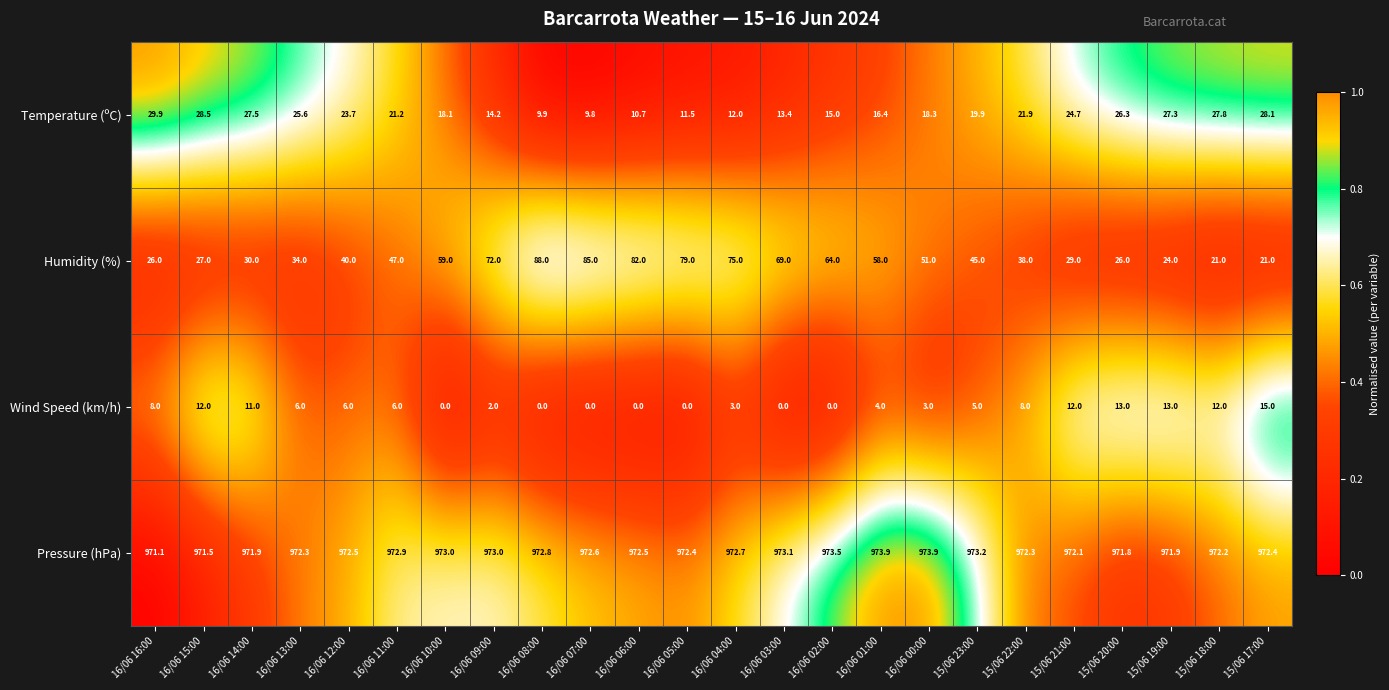

What is the maximum value shown in the chart?

973.9